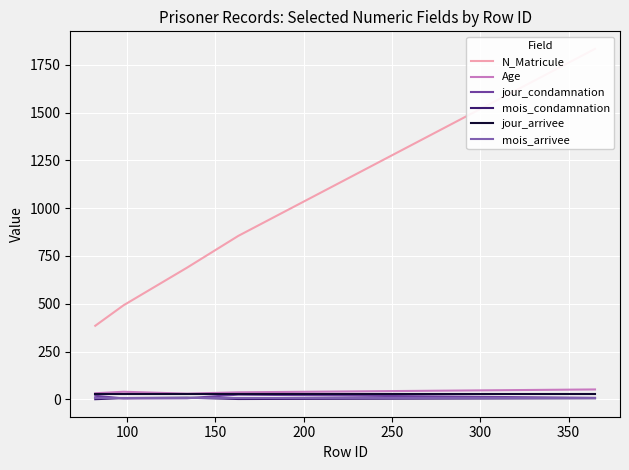

Is it true that mois_condamnation equals 1 at 50?

True